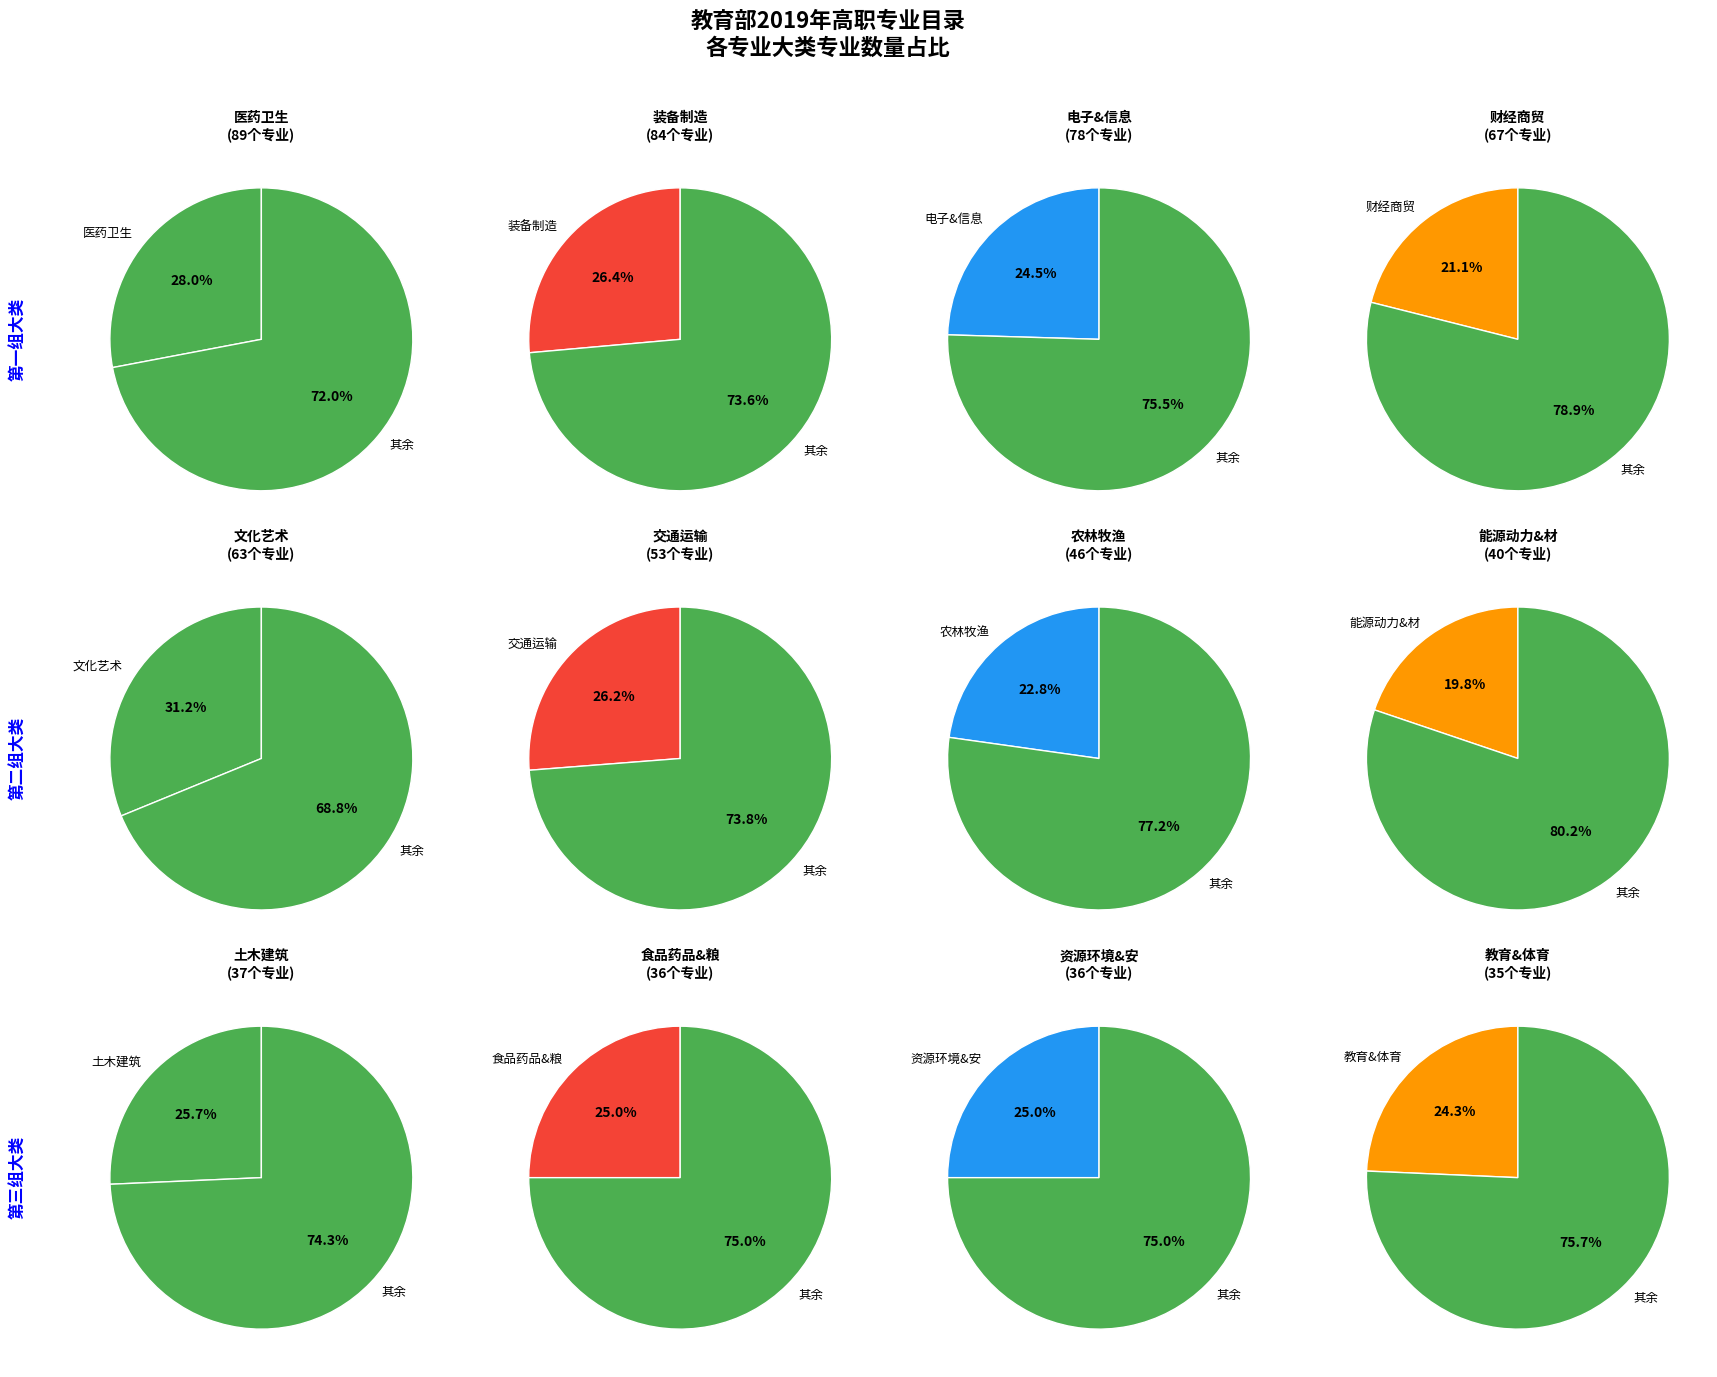

Combined, do 17 and 7 account for over 50%?

No